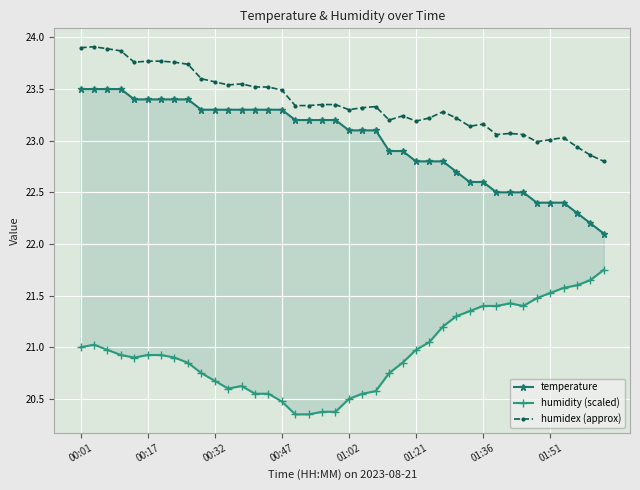

What is the sum of the humidex (approx) values at 16 and 23?

46.5